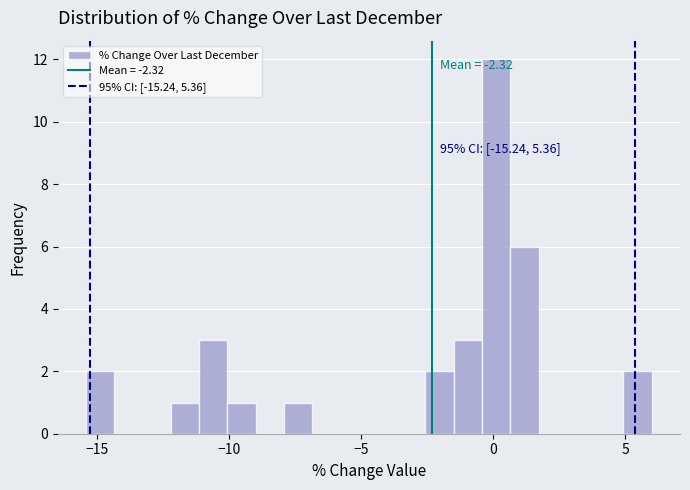

Around what value on the x-axis is the tallest bar? Give the approximate position of its centre, as read against the axis.

0.0